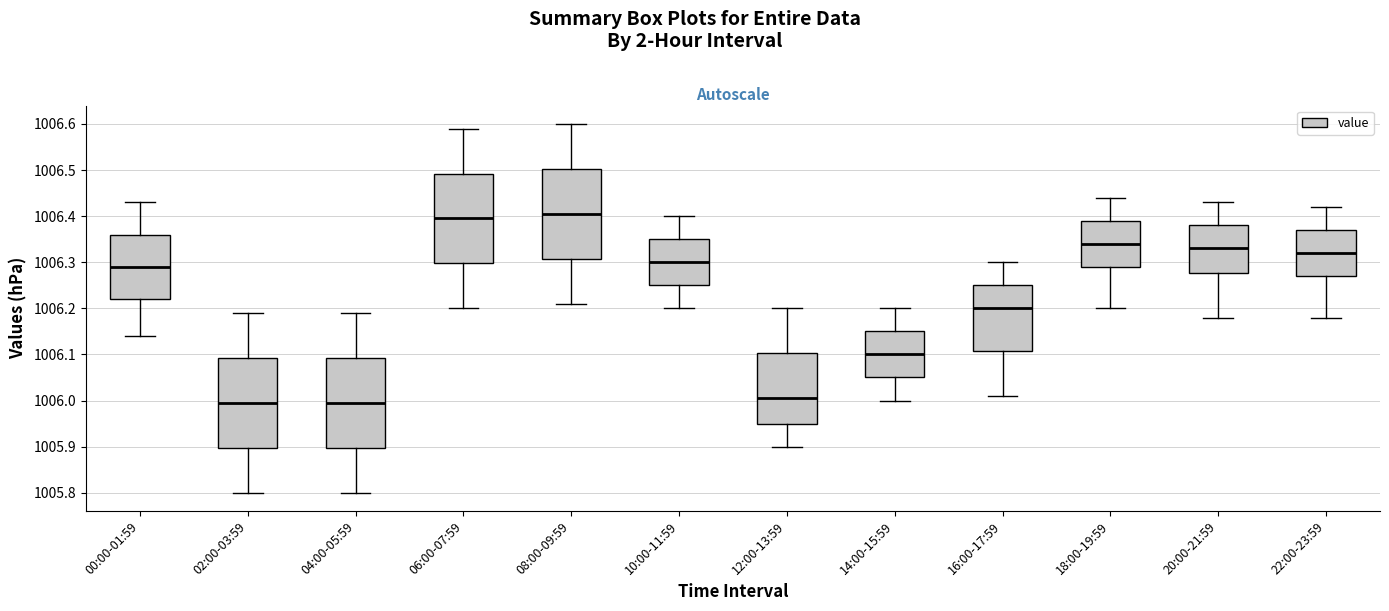

Where does the median line of the box for 22:00-23:59 sit on the y-axis? The values are not printed on the chart, so give them approximately, as read against the axis.

1006.32